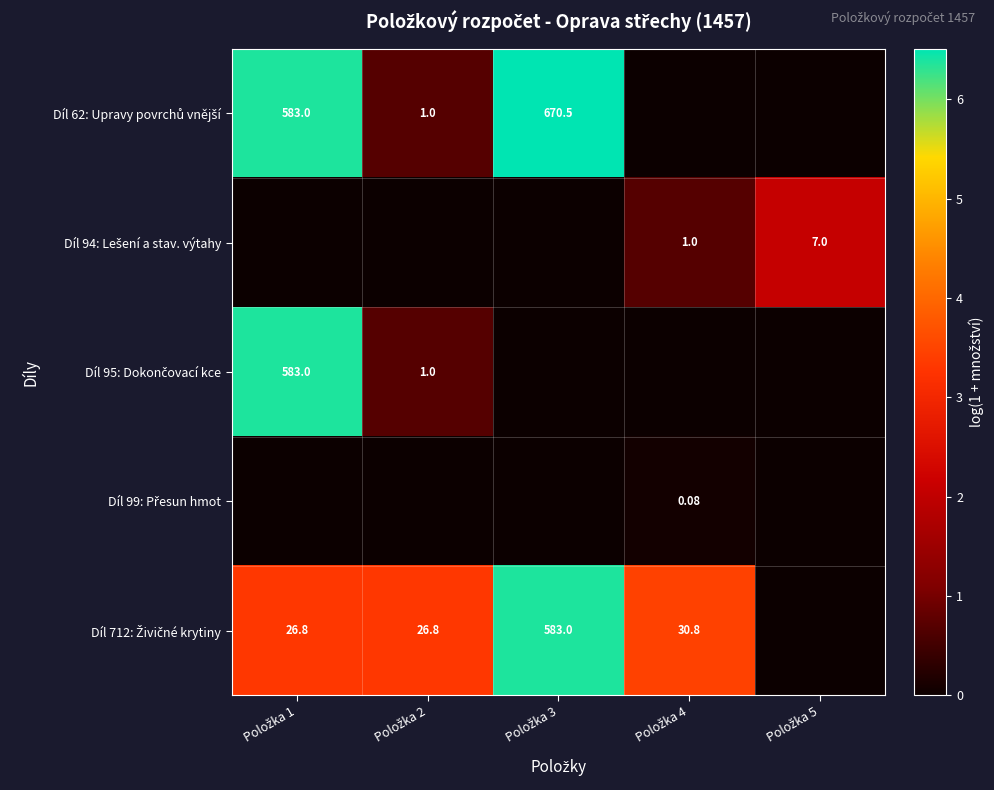

What is the maximum value for Díl 99: Přesun hmot?

0.1